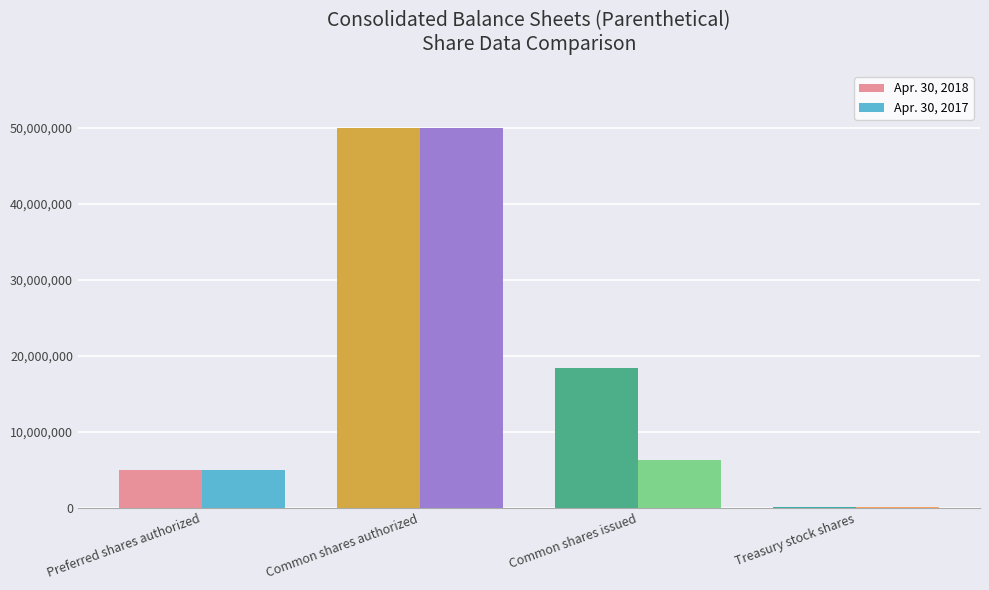

What is the greatest value displayed?

50000000